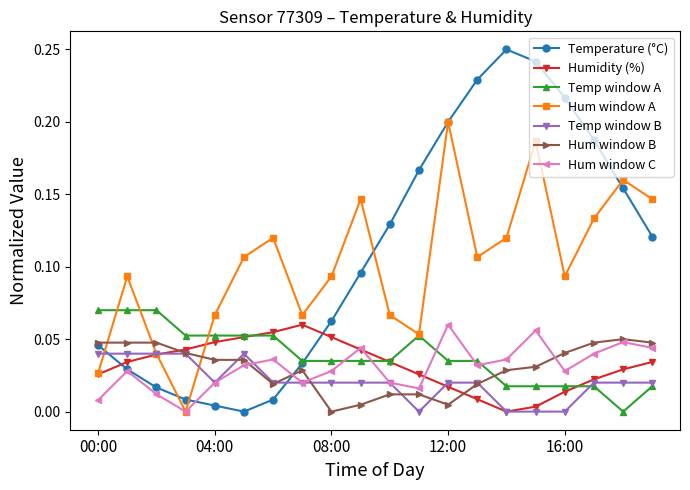

True or false: Temp window A and Hum window B cross at least once.

True